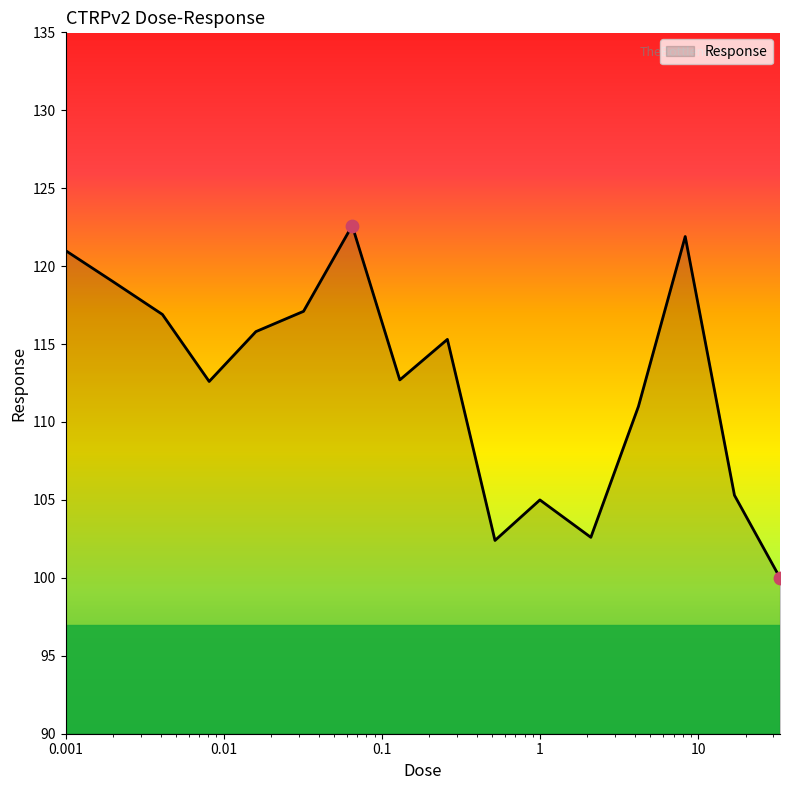

What is the smallest value displayed?

100.0